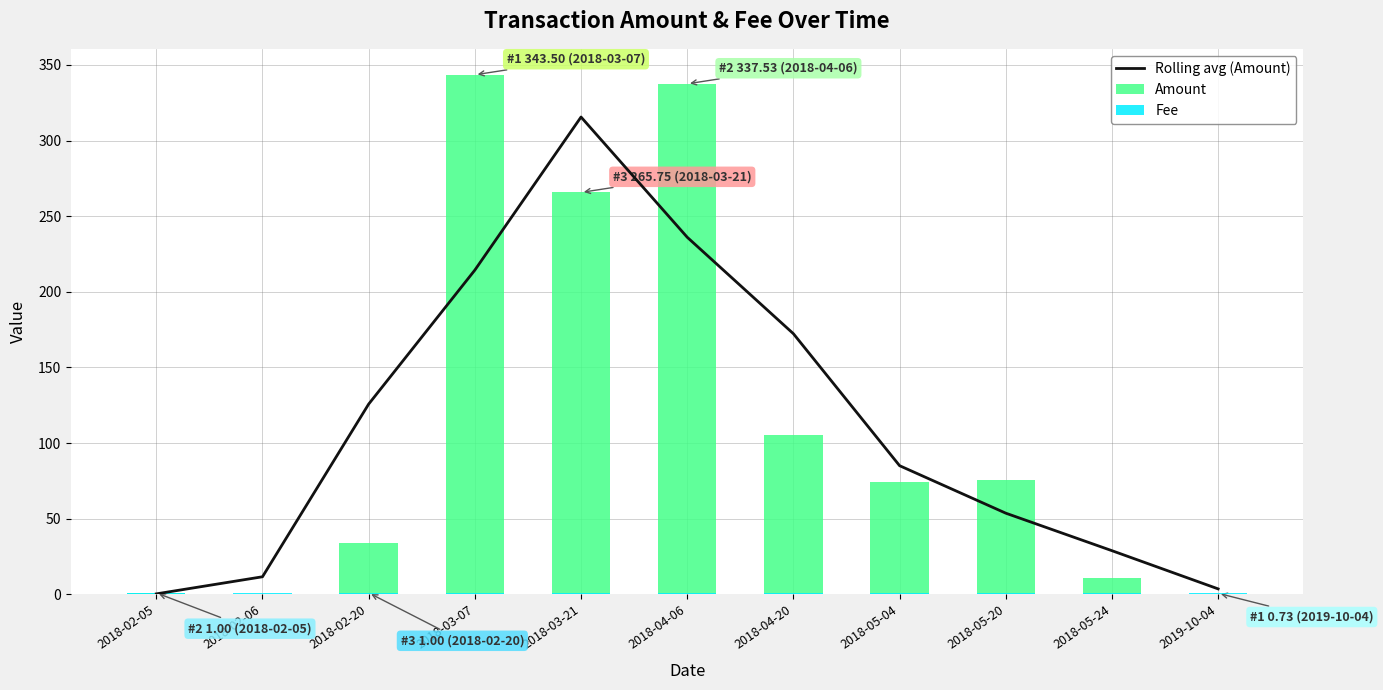

Is the value of Rolling avg (Amount) at 2018-05-20 greater than the value of Amount at 2018-04-20?

No